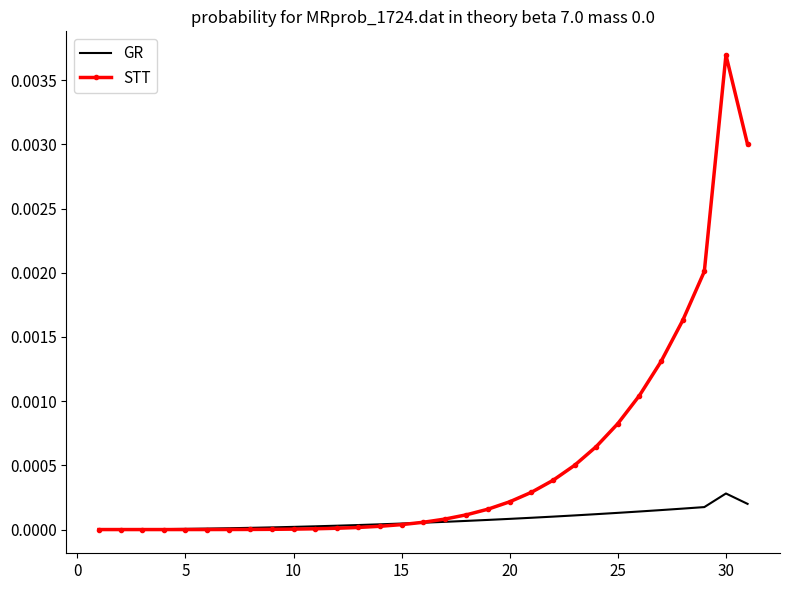

Rank the series by their maximum value, from lowest to highest.

GR, STT